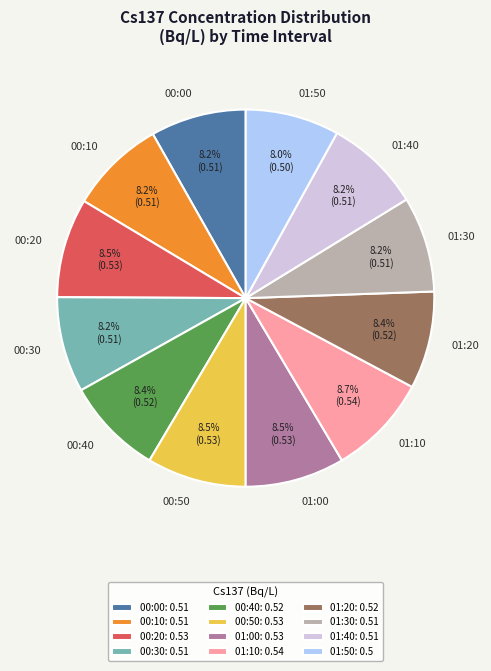

Is the sum of 00:40 and 00:50 greater than half?

No